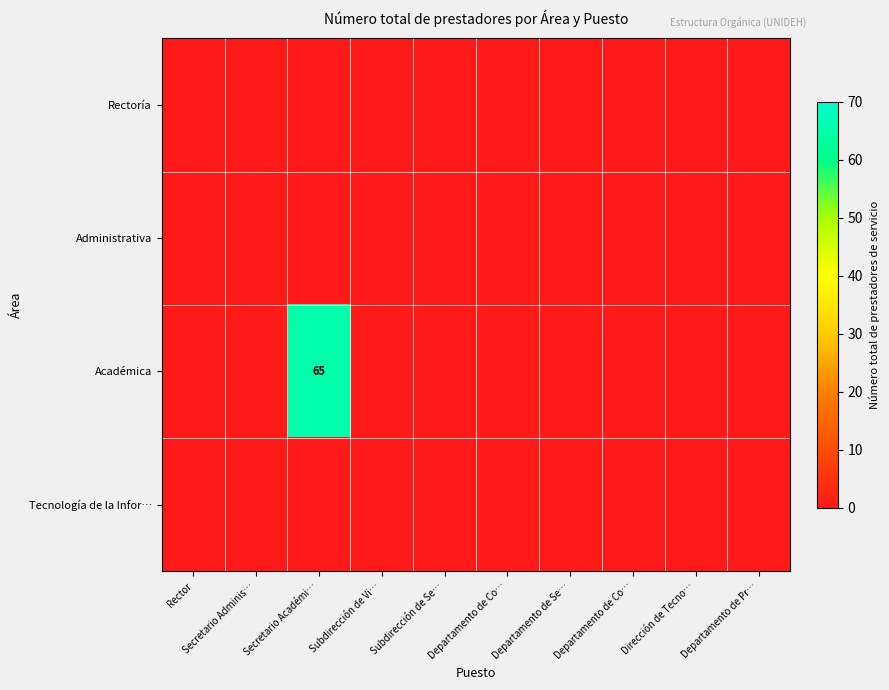

Is the value of Rectoría at Secretario Adminis… greater than the value of Administrativa at Departamento de Co…?

No